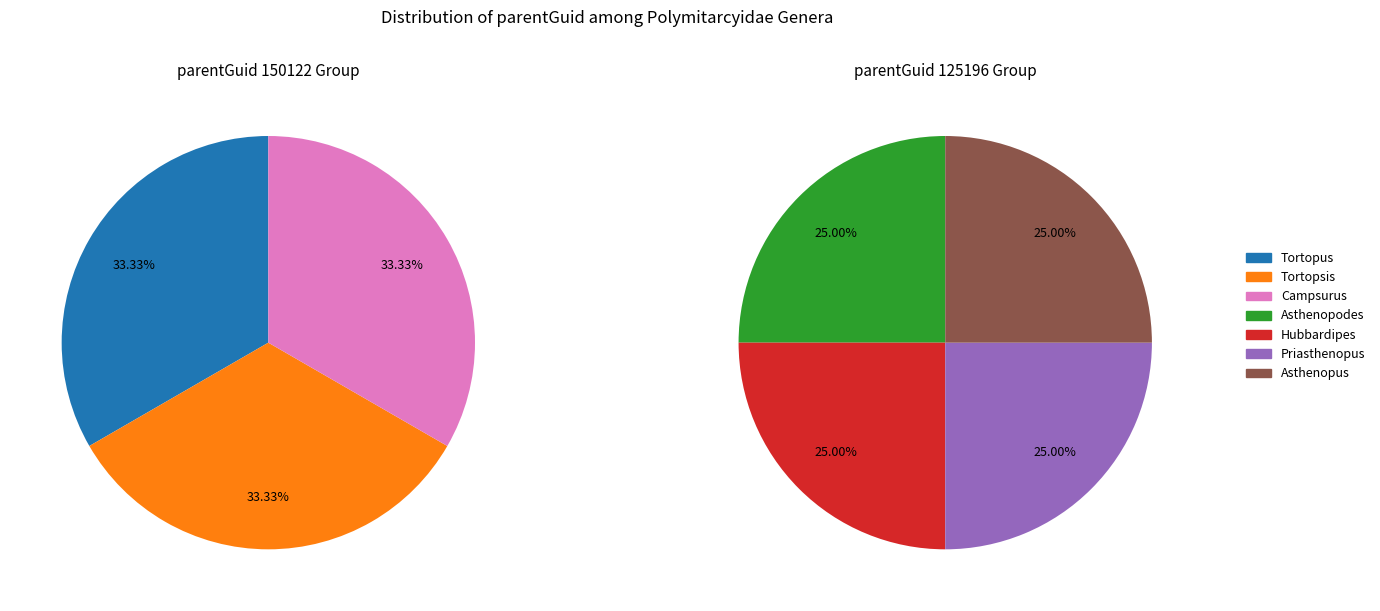

Does Tortopus represent more than half of the total?

No